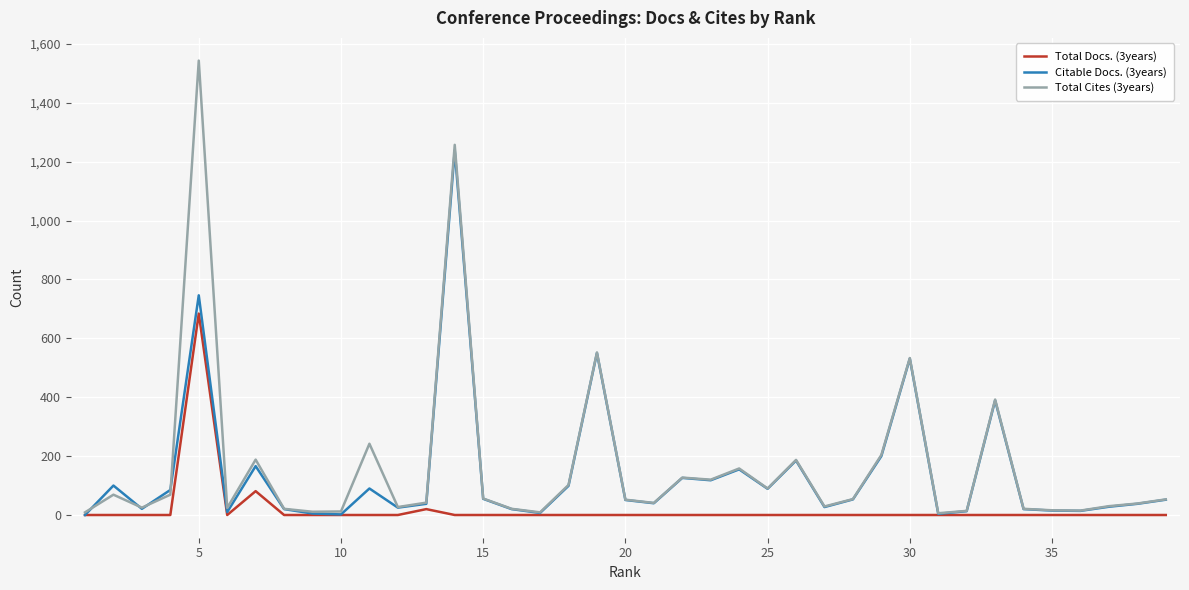

How many categories are shown in the chart?

39